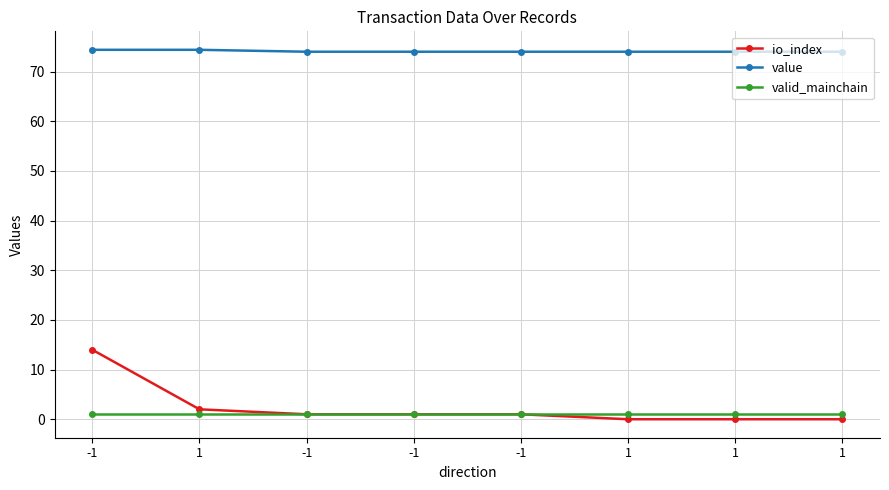

How many categories are shown in the chart?

8